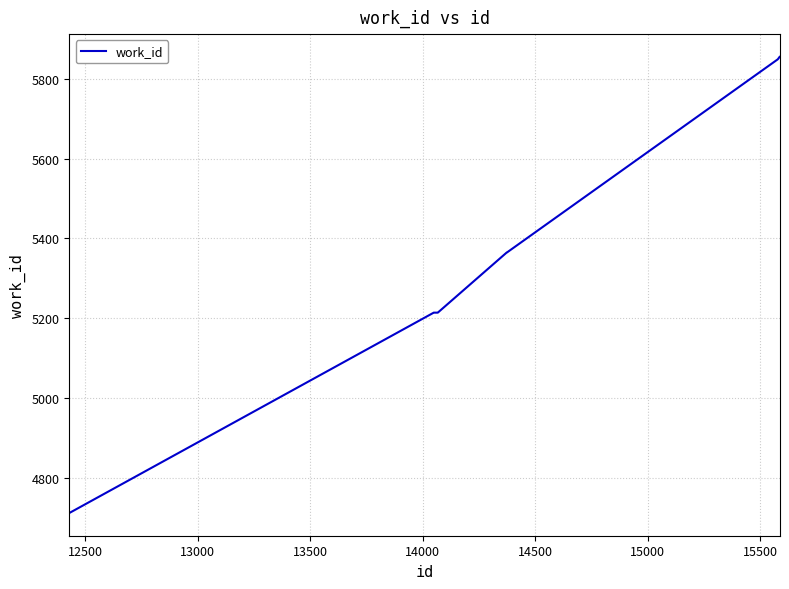

What is the minimum value shown in the chart?

4712